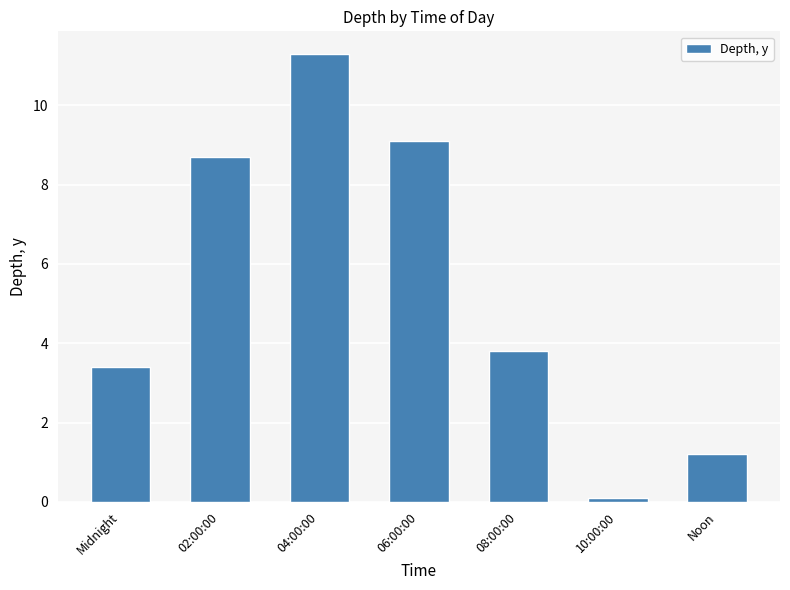

What is the change in value from 10:00:00 to Noon?

+1.1